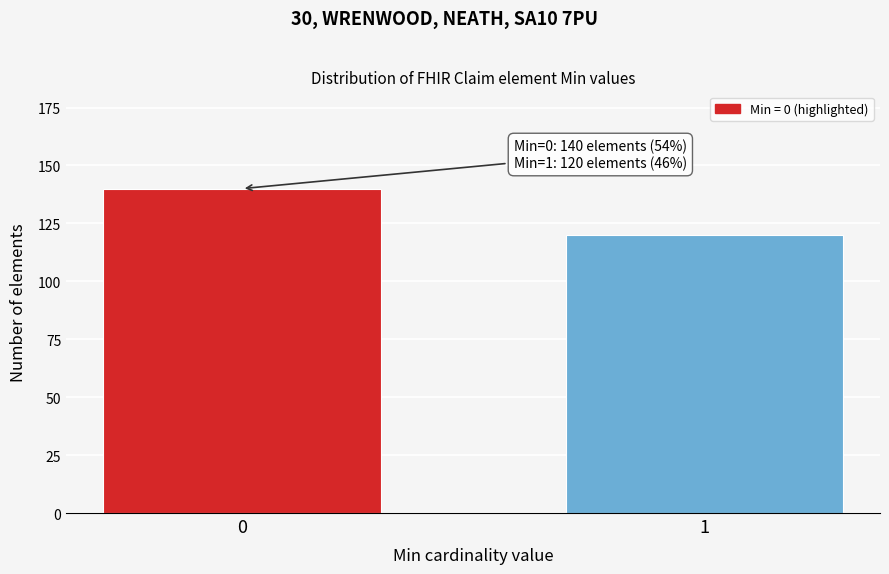

Reading left to right, extract all data points from this chart.

140	120